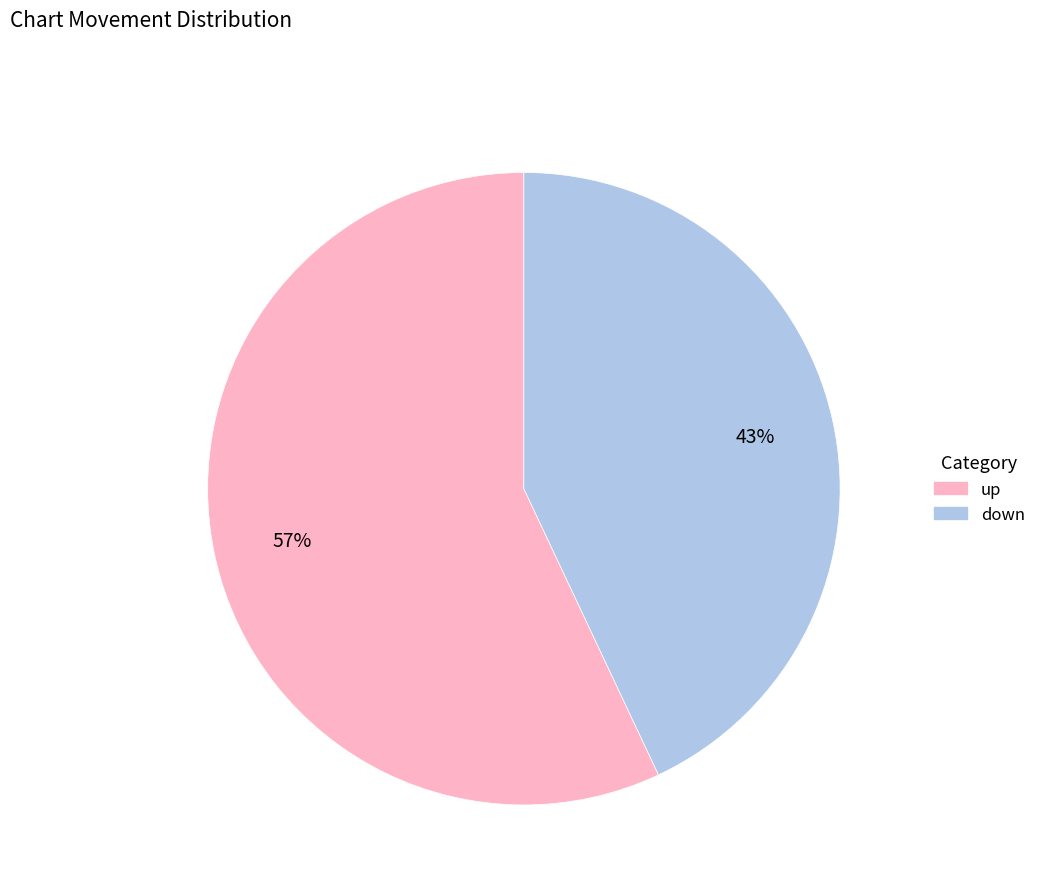

Approximately how many times larger is the value at up compared to down?

1.3